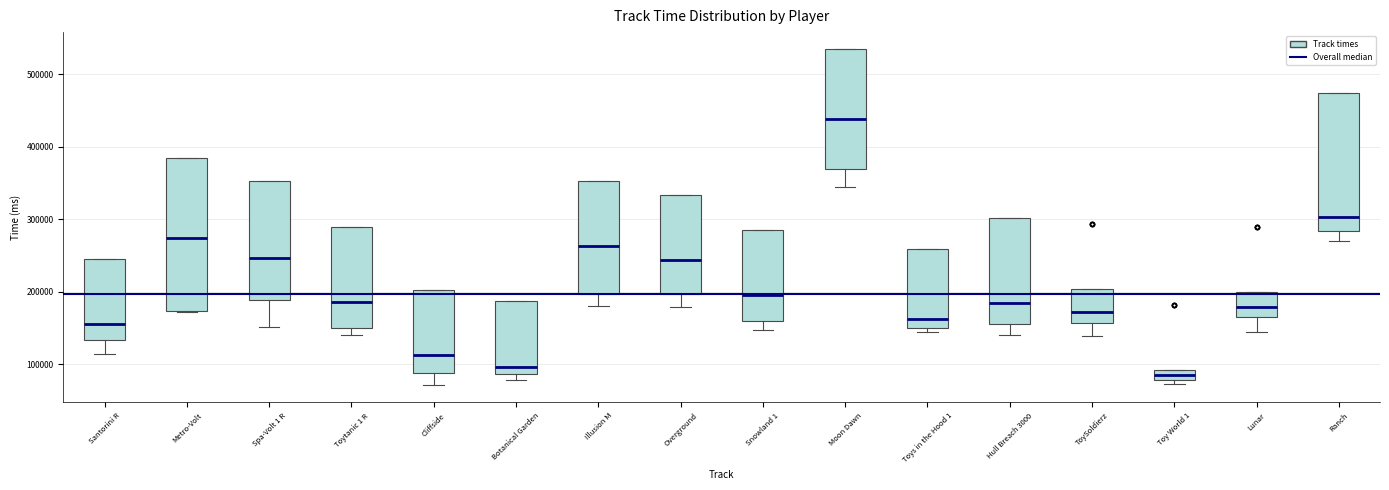

Where does the lower whisker of the box for Snowland 1 end on the y-axis? The values are not printed on the chart, so give them approximately, as read against the axis.

150000